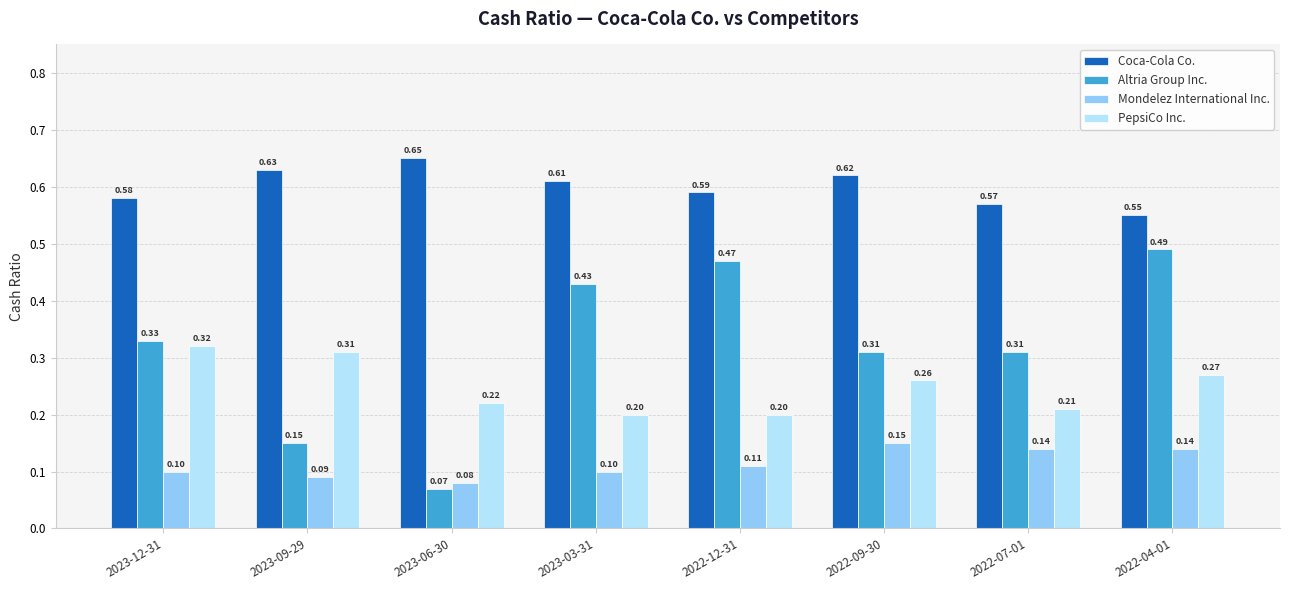

Between 2023-03-31 and 2022-09-30, which series saw the biggest shift?

Altria Group Inc.